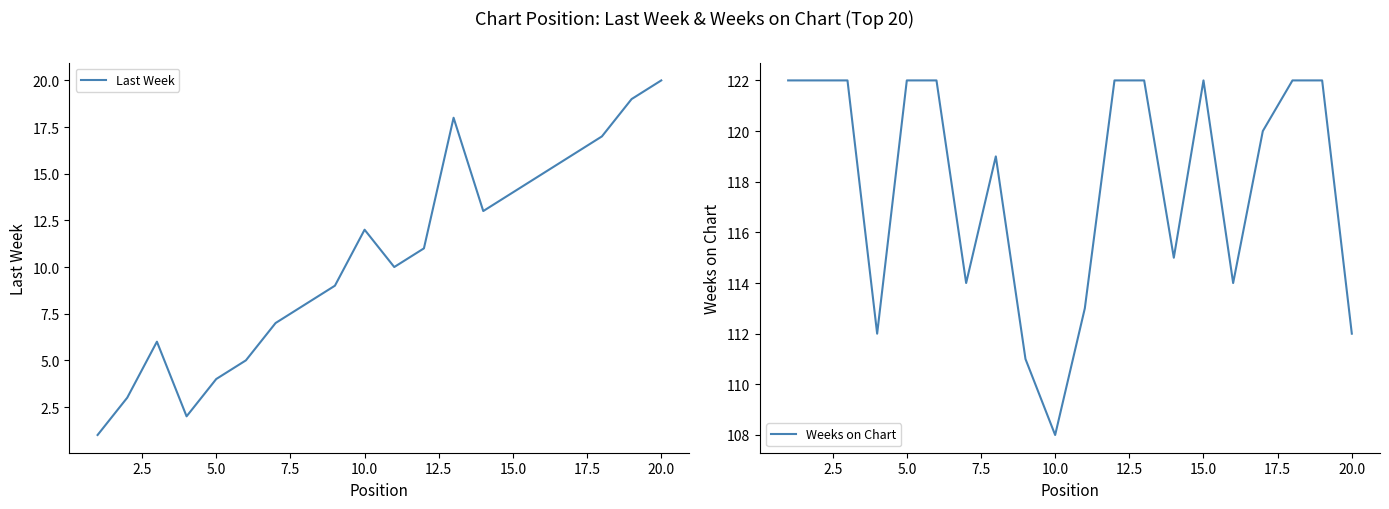

True or false: Last Week has a value of 27 at 20.0.

False